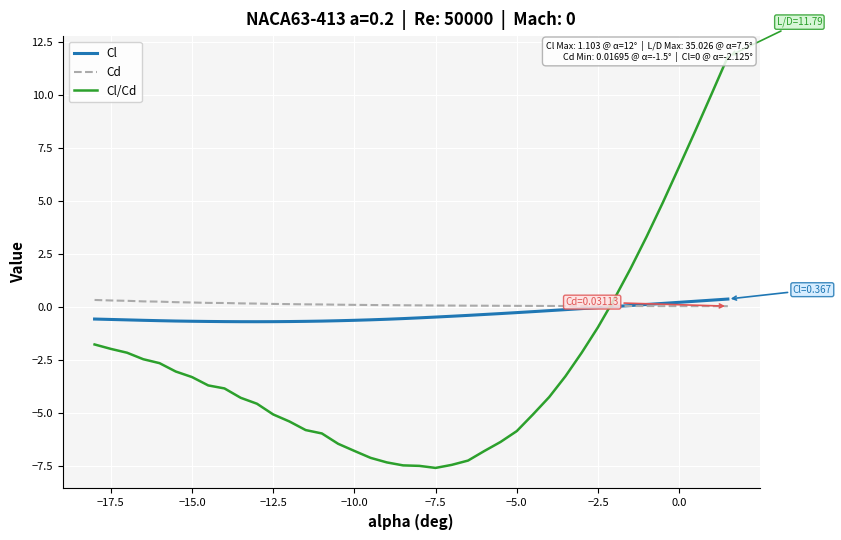

Which series has the largest total across all categories?

Cd